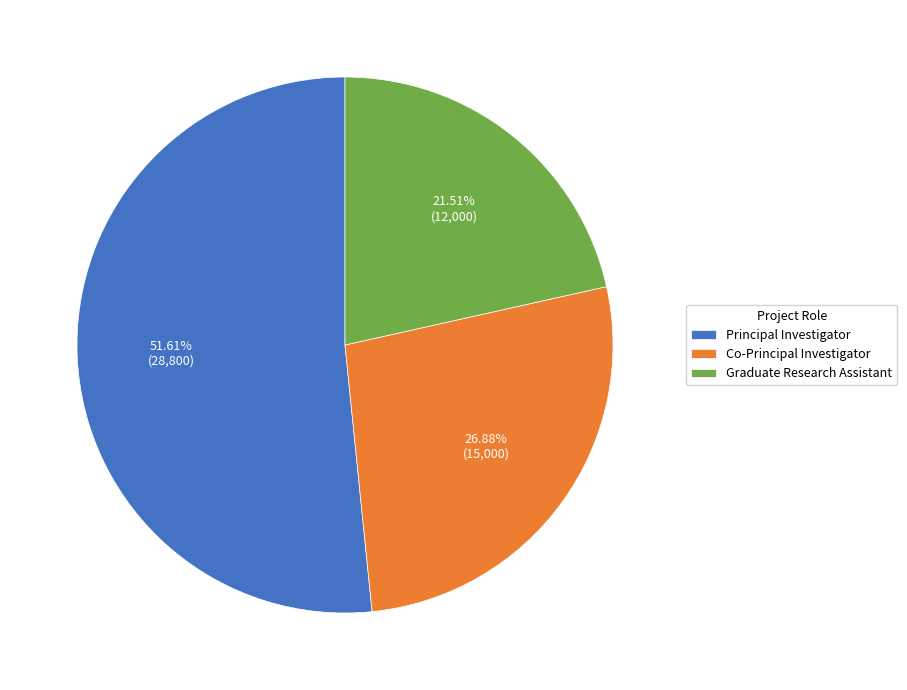

Do Graduate Research Assistant and Co-Principal Investigator together represent more than half of the pie?

No